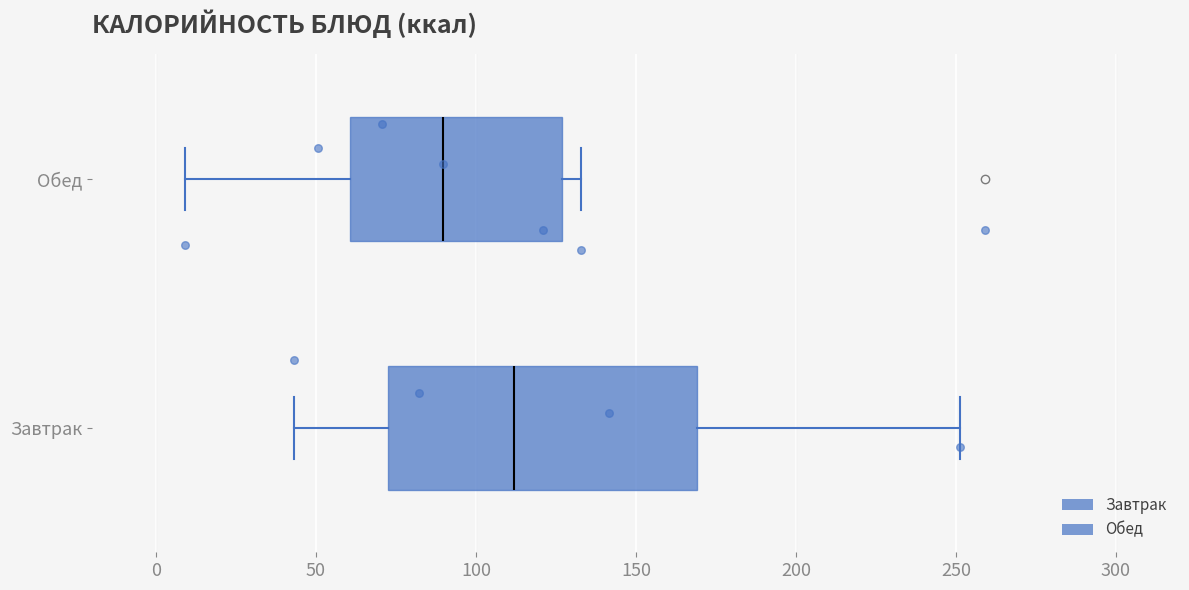

Reading bottom to top, transcribe this box plot: for each box, give where its median line is, the range the box spans, and where its two whiskers end, as read against the x-axis. The values are not printed on the chart, so give them approximately, as read against the axis.

Завтрак: median 110, box 75 to 170, whiskers 45 to 250
Обед: median 90, box 60 to 125, whiskers 10 to 135